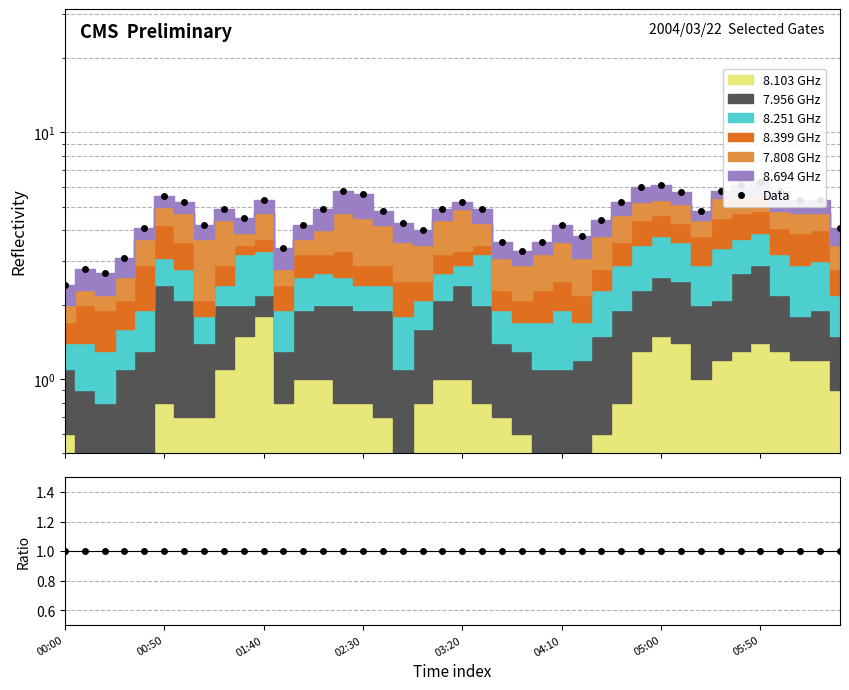

Between 13 and 18, which series saw the biggest shift?

Data